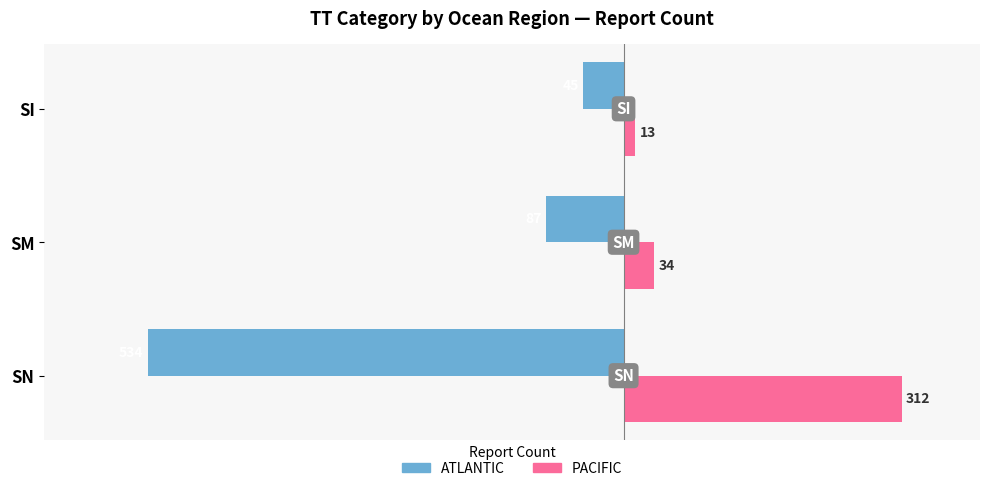

Rank the series by their maximum value, from highest to lowest.

PACIFIC, ATLANTIC